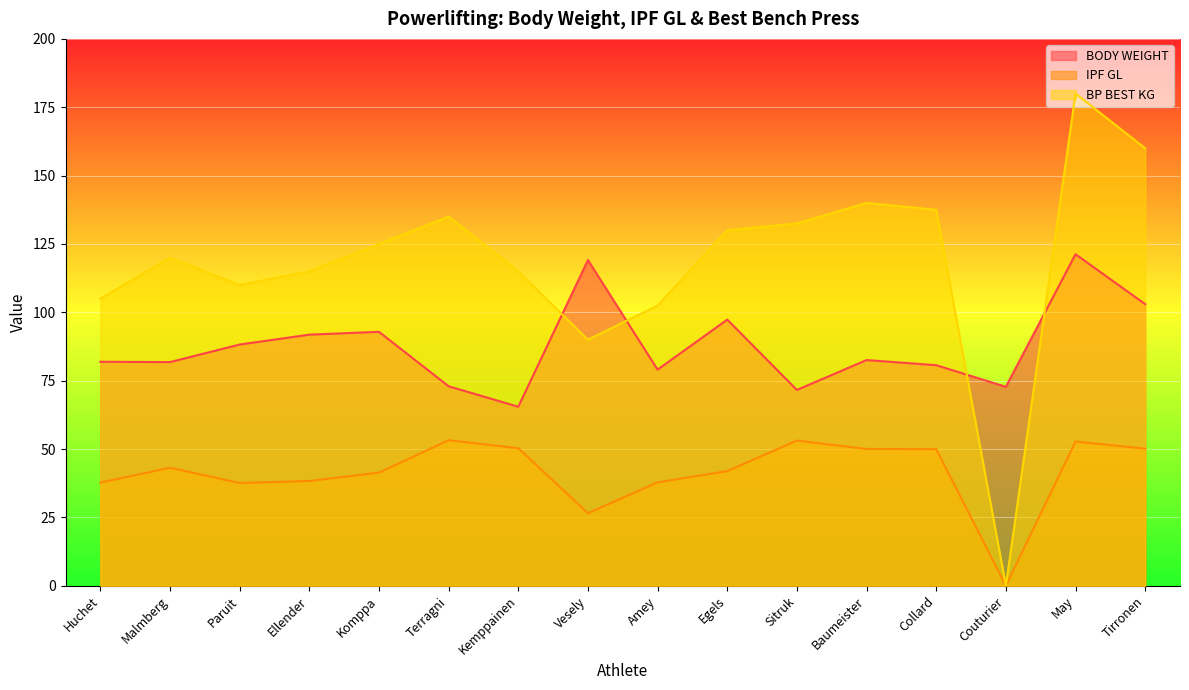

What is the maximum value shown in the chart?

180.0